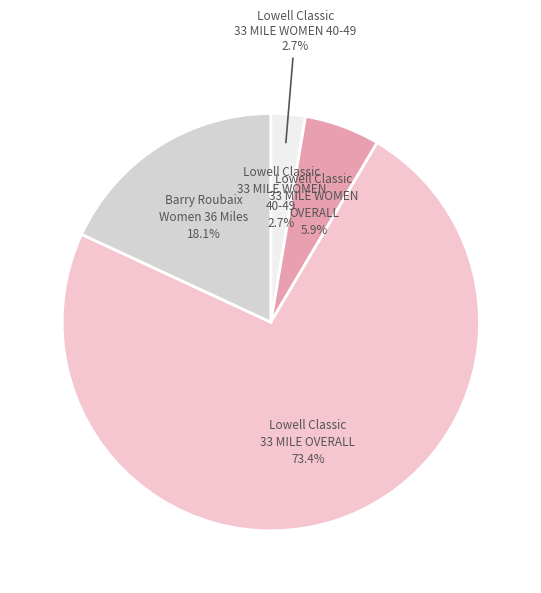

Which slice represents more than half of the pie?

Lowell Classic
33 MILE OVERALL
(Place: 138)